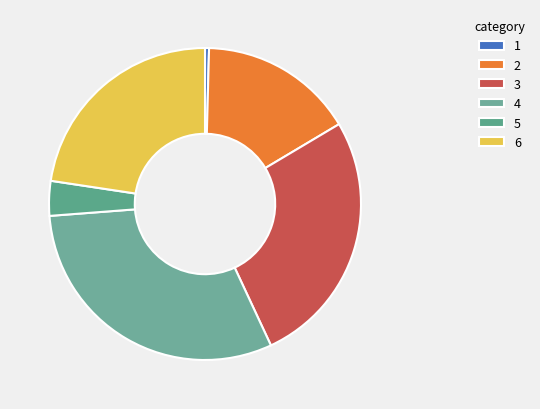

Rank the categories by value from highest to lowest.

4, 3, 6, 2, 5, 1